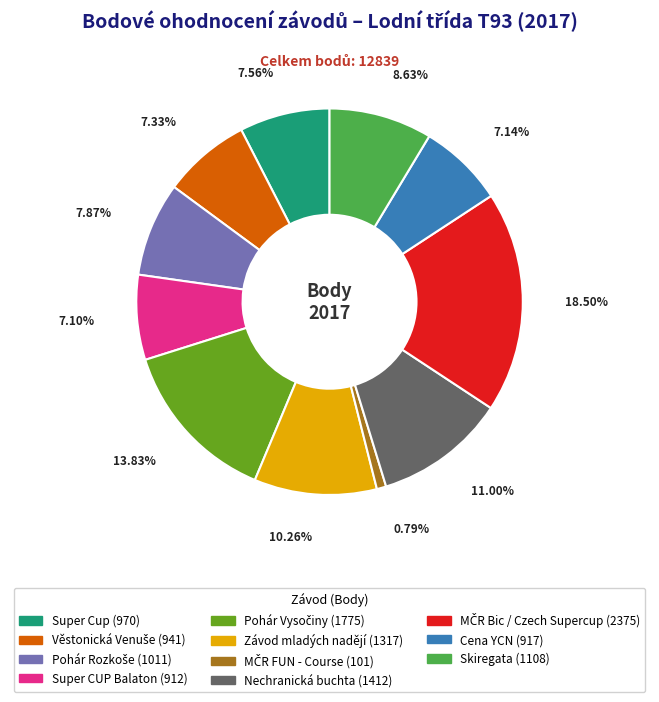

Is there a majority slice in this chart?

No